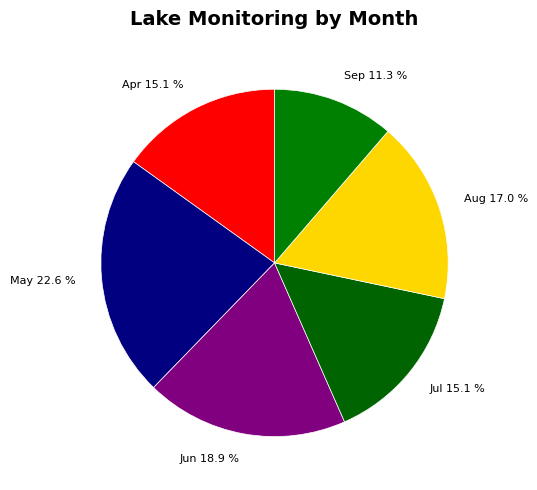

Which slice is the smallest?

Sep 11.3 %